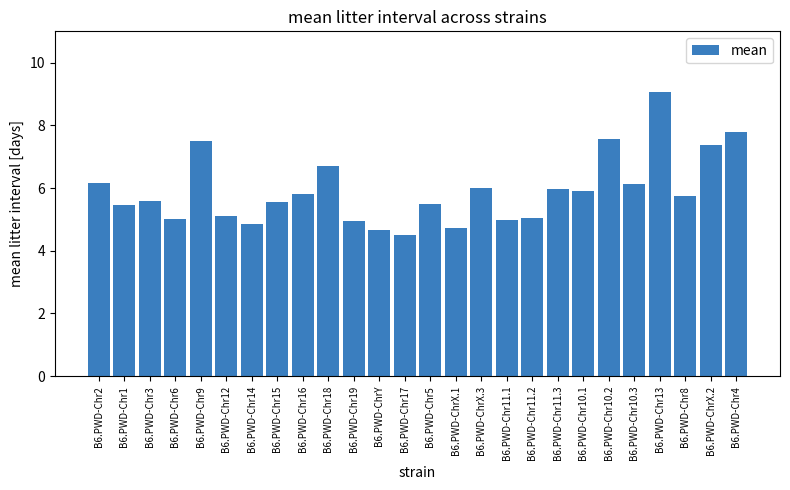

What is the difference between the values at B6.PWD-Chr3 and B6.PWD-Chr17?

1.1